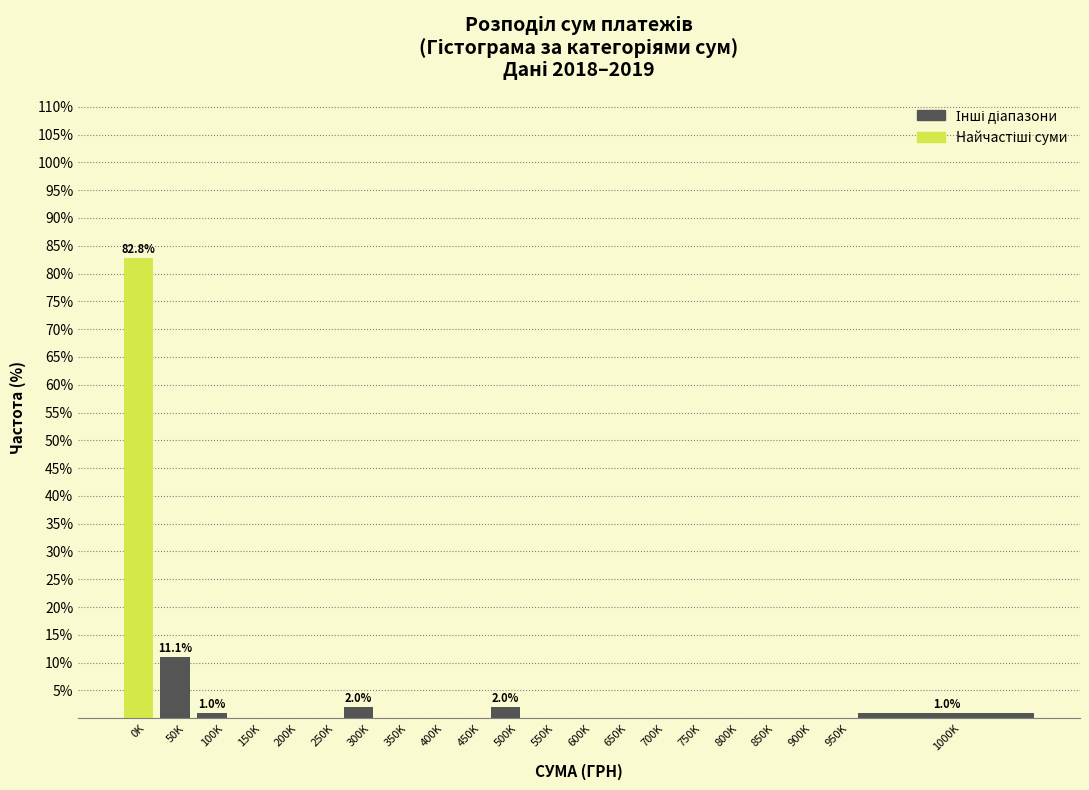

Reading left to right, list all the values displayed in this chart.

0K=82.8	50K=11.1	100K=1.0	150K=0.0	200K=0.0	250K=0.0	300K=2.0	350K=0.0	400K=0.0	450K=0.0	500K=2.0	550K=0.0	600K=0.0	650K=0.0	700K=0.0	750K=0.0	800K=0.0	850K=0.0	900K=0.0	950K=0.0	1000K=1.0